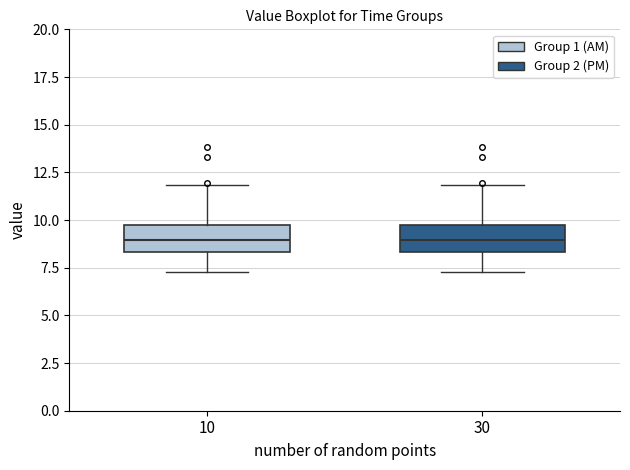

Reading left to right, transcribe this box plot: for each box, give where its median line is, the range the box spans, and where its two whiskers end, as read against the y-axis. The values are not printed on the chart, so give them approximately, as read against the axis.

10: median 9.0, box 8.5 to 10.0, whiskers 7.5 to 12.0
30: median 9.0, box 8.5 to 10.0, whiskers 7.5 to 12.0